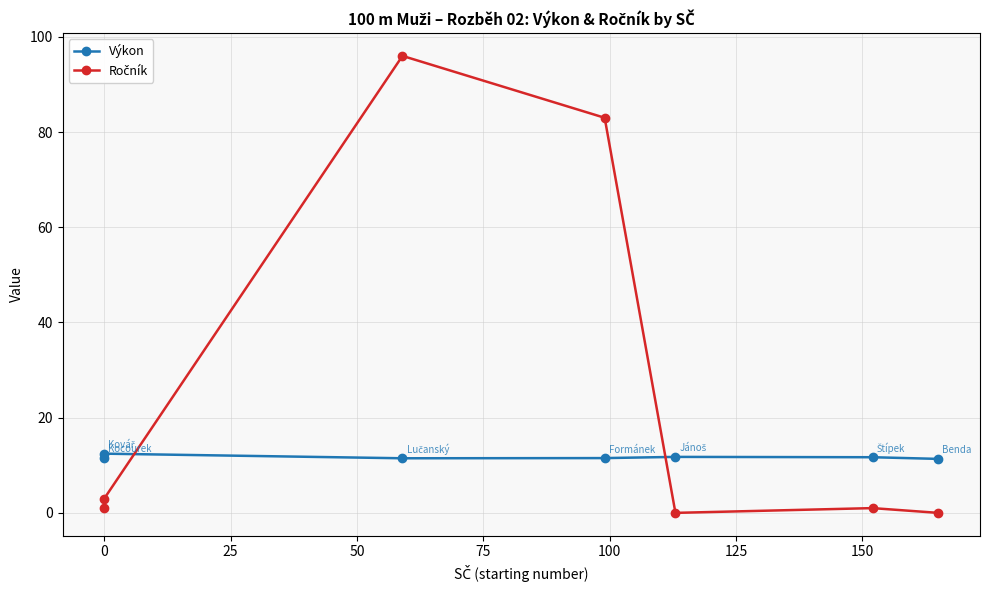

How many times do Výkon and Ročník cross each other?

2